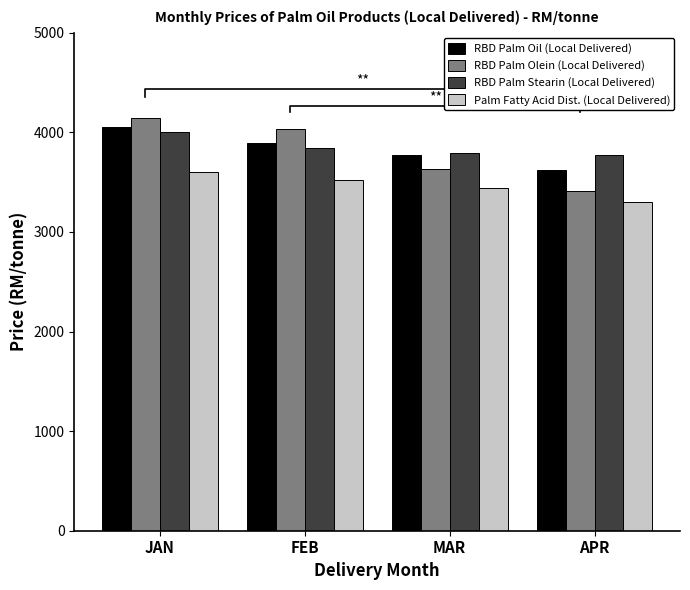

Reading left to right, list all the values displayed in this chart.

RBD Palm Oil (Local Delivered): 4052.0	3893.0	3771.0	3621.5
RBD Palm Olein (Local Delivered): 4146.5	4032.0	3634.0	3407.0
RBD Palm Stearin (Local Delivered): 4002.0	3842.0	3792.0	3777.0
Palm Fatty Acid Dist. (Local Delivered): 3597.0	3525.0	3441.5	3298.0